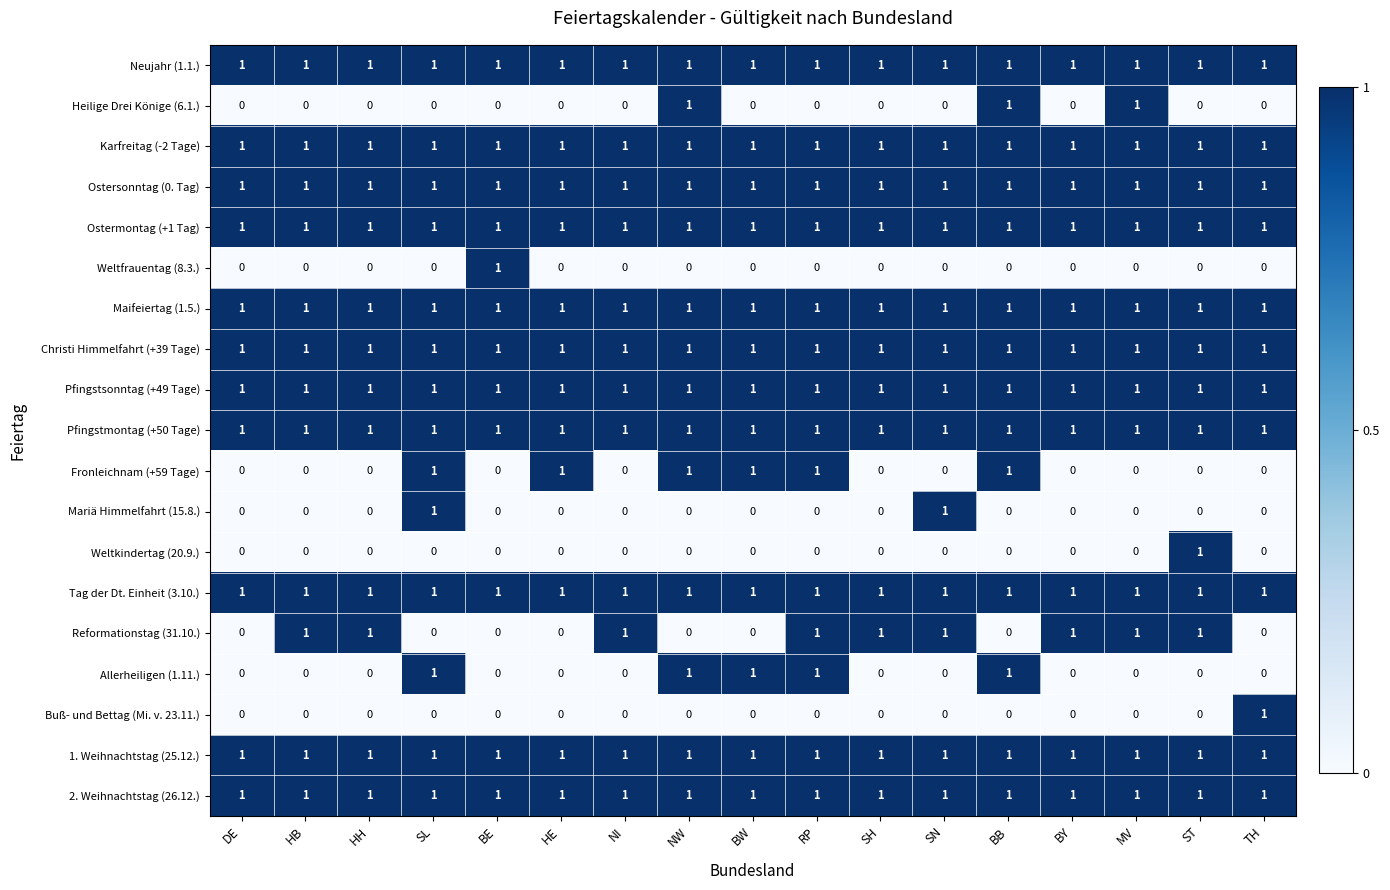

What is the total value across all series at ST?

13